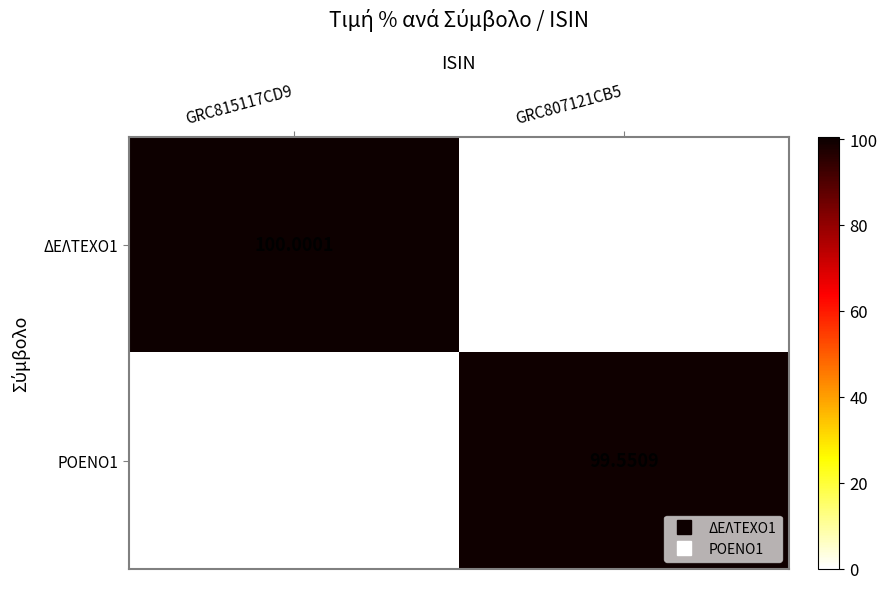

Which has a higher value, GRC815117CD9 or GRC807121CB5?

GRC815117CD9